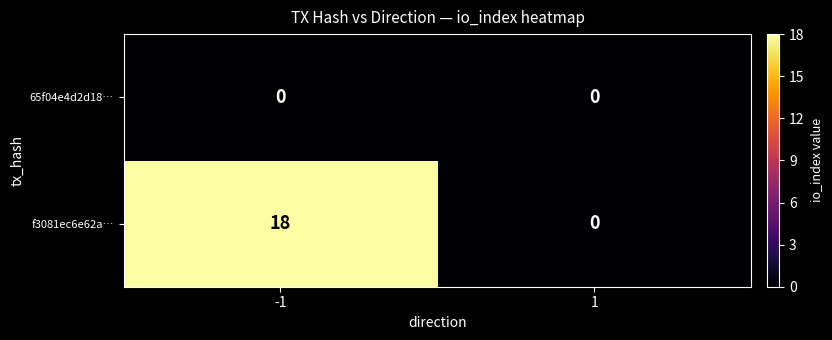

What is the difference between the highest and lowest values at -1?

18